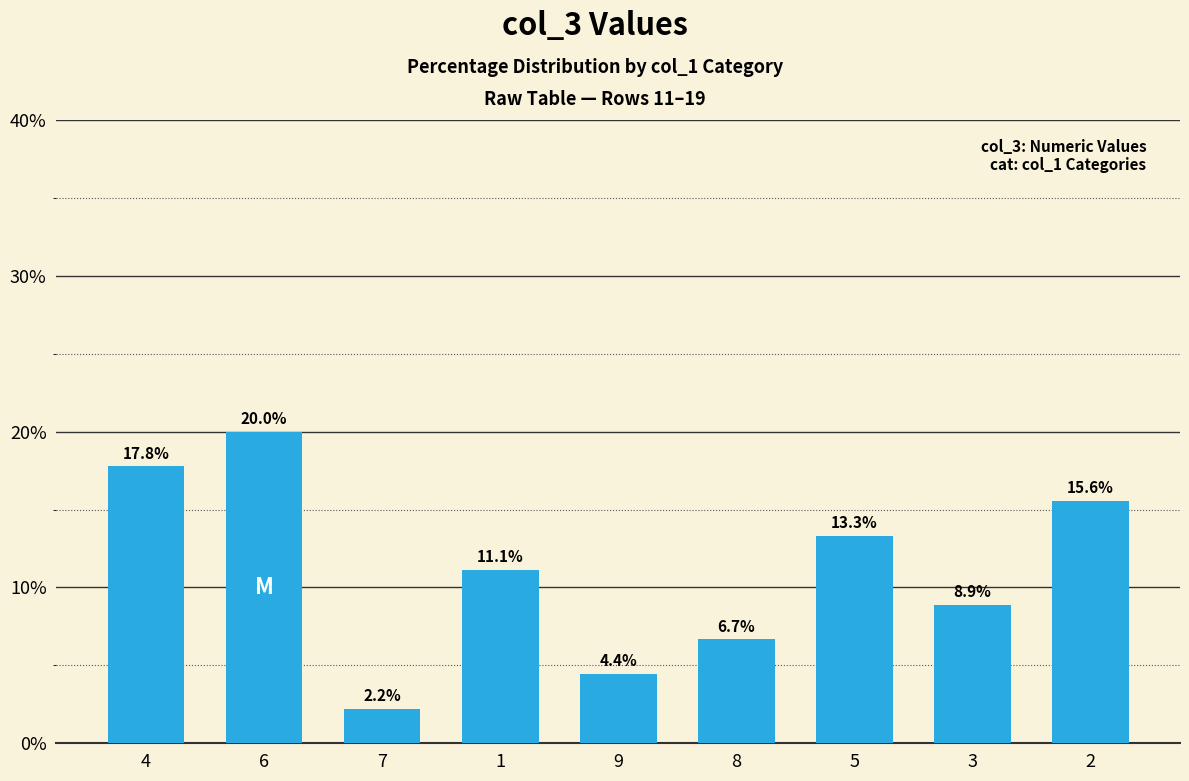

What is the smallest value displayed?

2.2